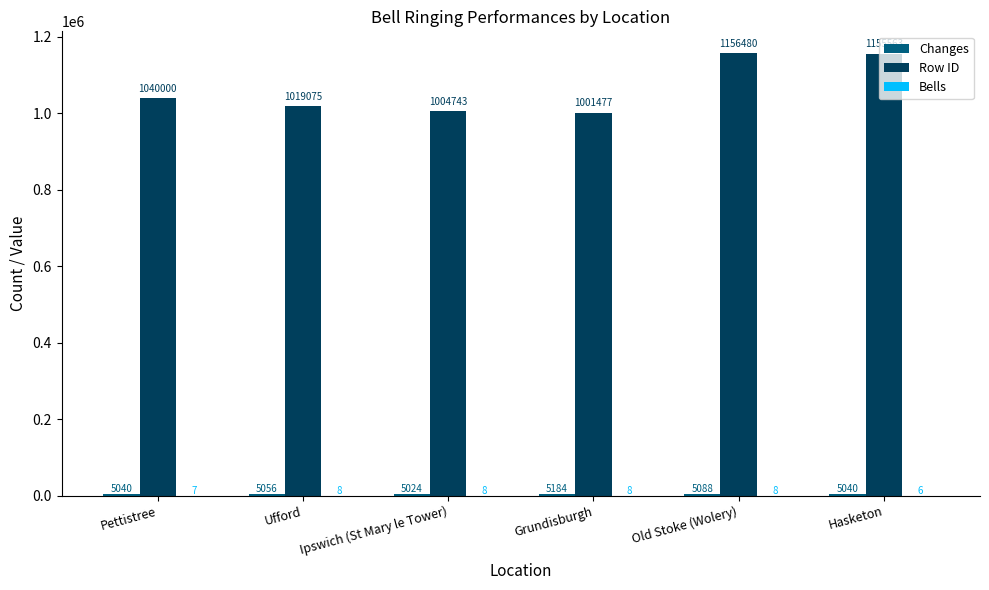

Are the bars grouped side by side (vs. stacked)?

Yes